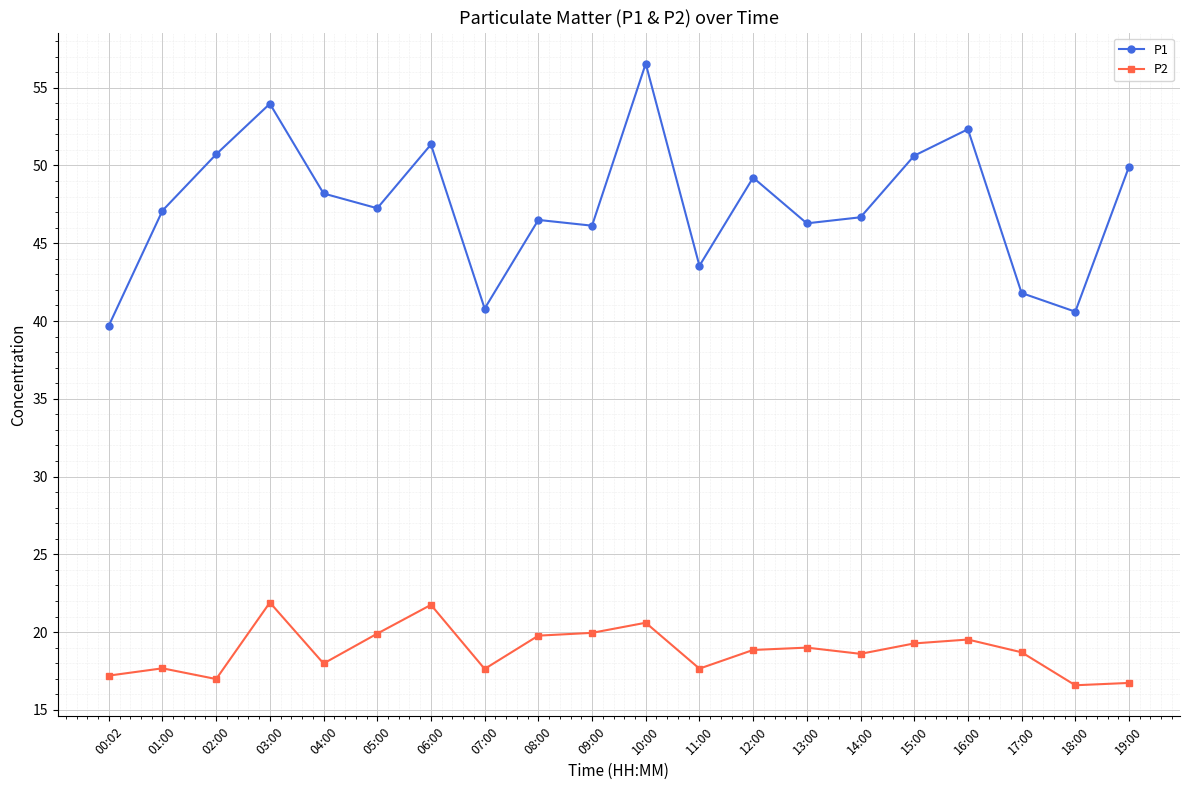

What is the maximum value for P2?

21.9